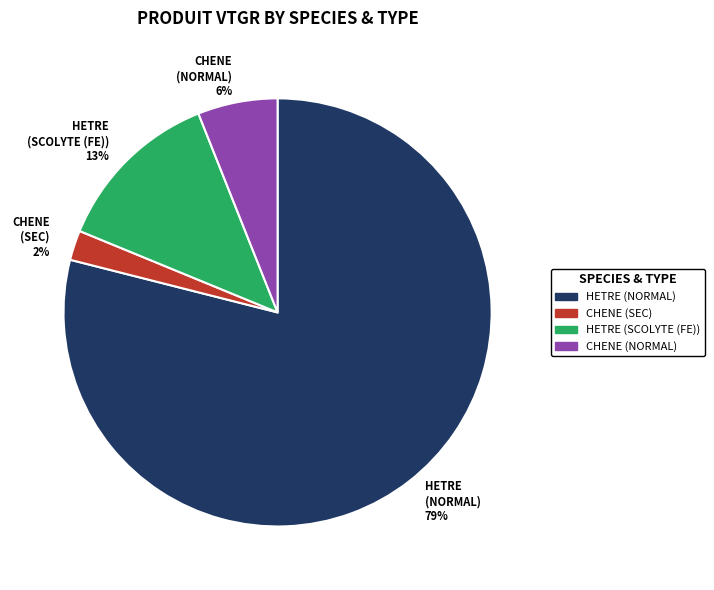

Between HETRE (SCOLYTE (FE)) 13% and HETRE (NORMAL) 79%, which is larger?

HETRE (NORMAL) 79%